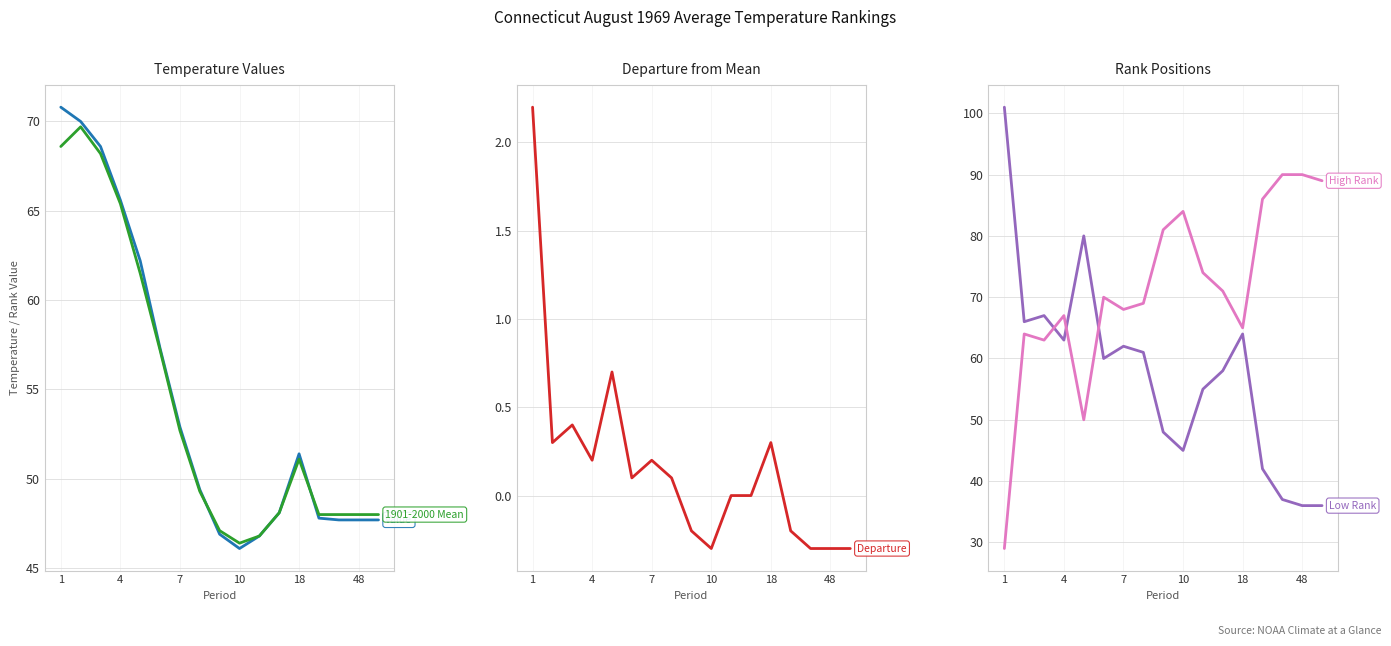

What are all the series names shown in the legend?

Value, 1901-2000 Mean, Departure, Low Rank, High Rank